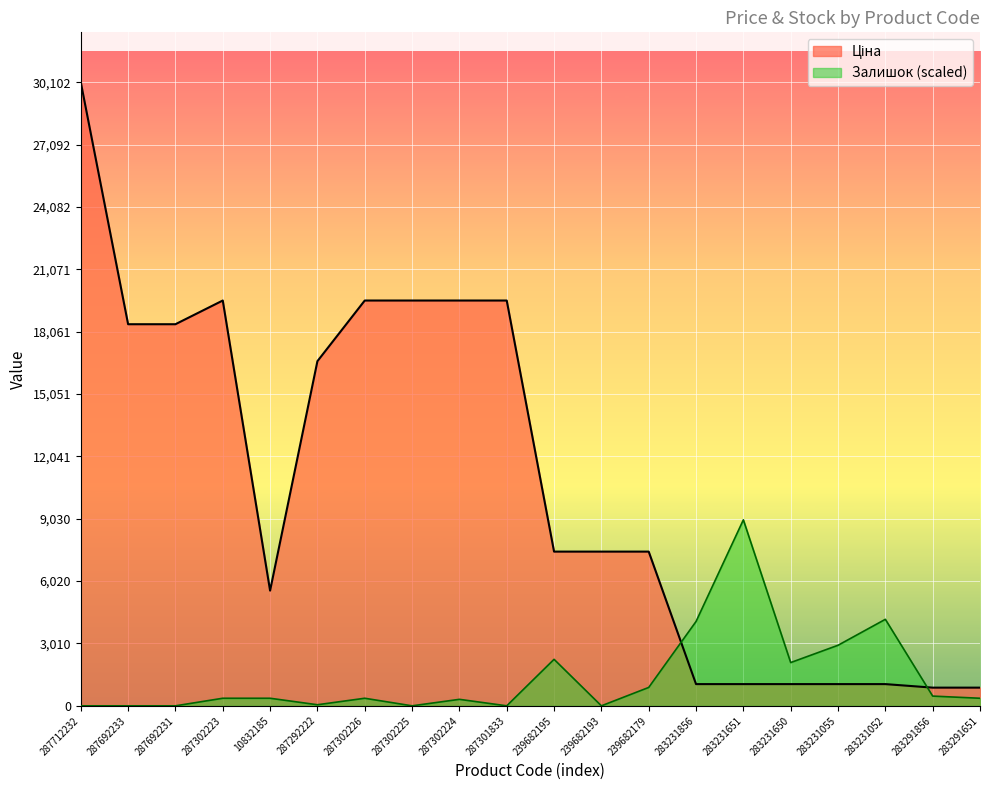

What is the greatest value displayed?

30102.8